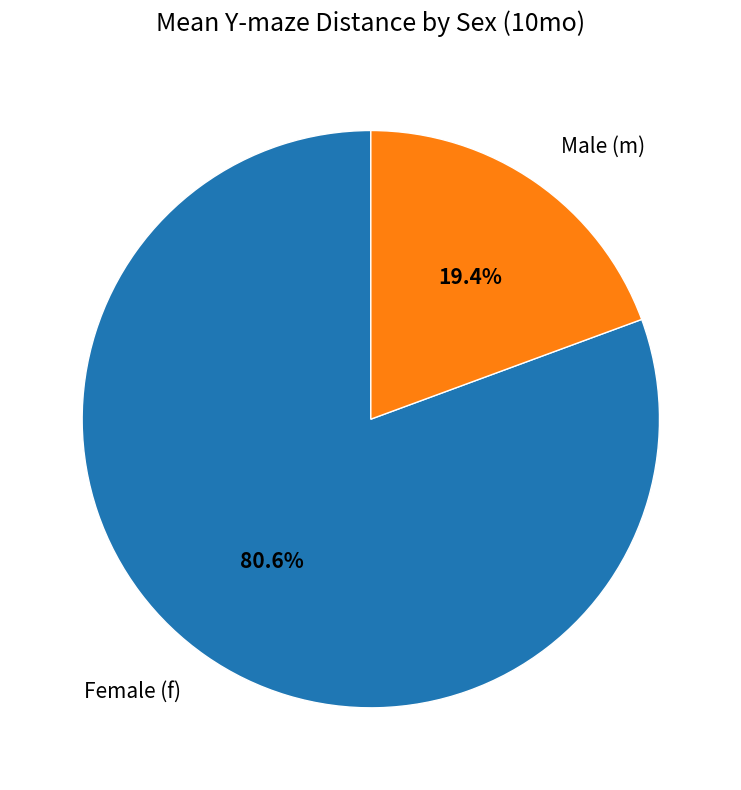

Approximately how many times larger is the value at Female (f) compared to Male (m)?

4.2